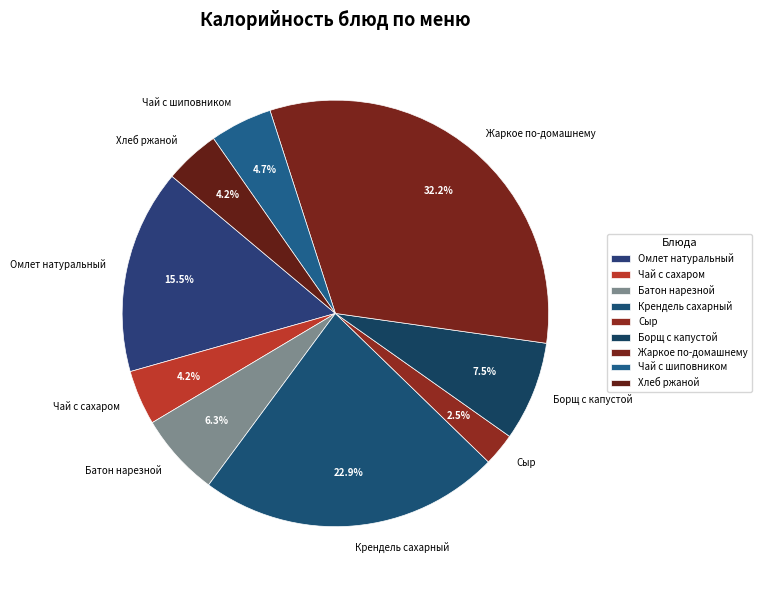

To the nearest percent, what is the average slice percentage?

11%